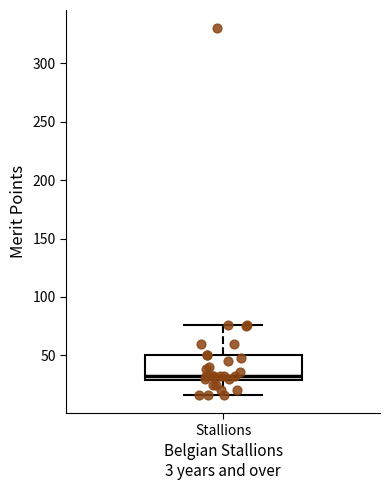

Read this box plot against the y-axis: the position of the median line, the range covered by the box, and the ends of both whiskers. The values are not printed on the chart, so give them approximately, as read against the axis.

median 30 (just above the box's lower edge), box 30 to 50, whiskers 15 to 75